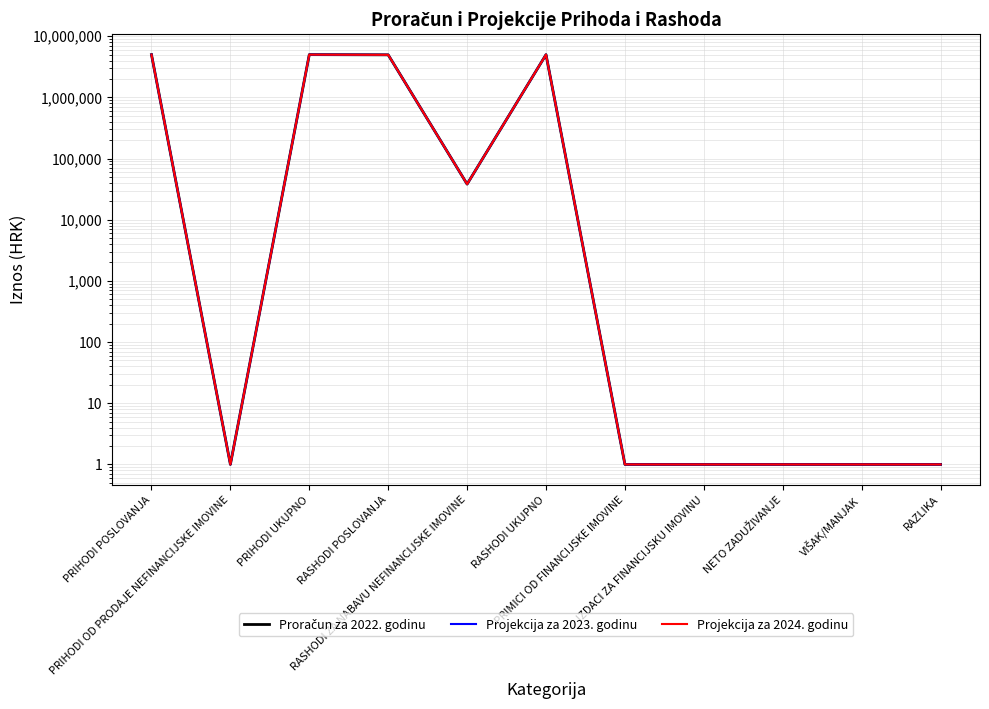

Is it true that Proračun za 2022. godinu equals 4993430 at PRIHODI UKUPNO?

True